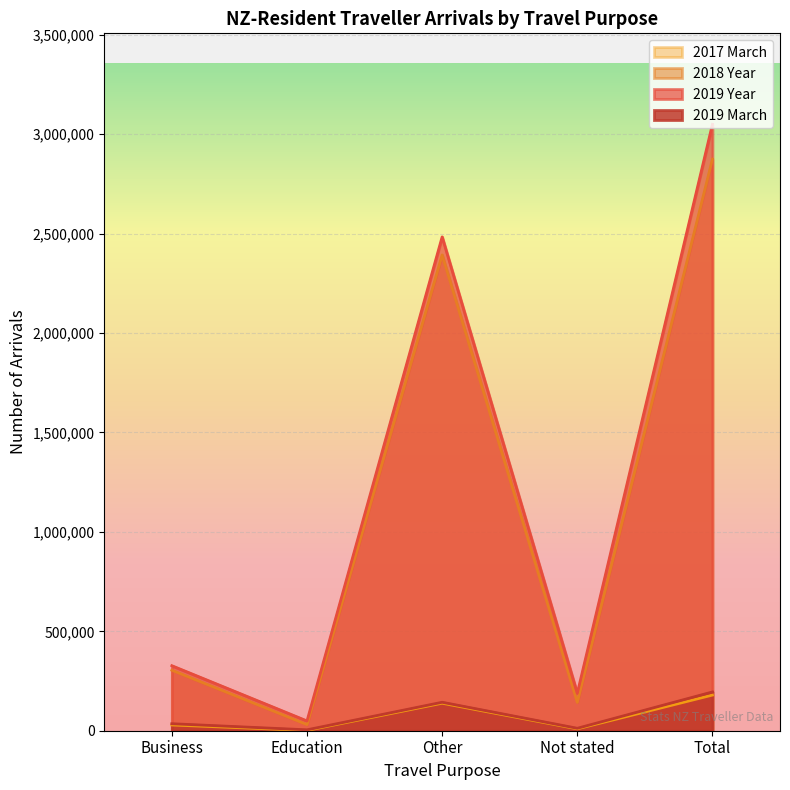

Reading left to right, transcribe all the data shown in this chart.

2019 March: Business=35143	Education=4533	Other=143092	Not stated=12221	Total=194989
2019 Year: Business=326936	Education=49040	Other=2483401	Not stated=188082	Total=3049723
2018 Year: Business=304180	Education=30800	Other=2392700	Not stated=142554	Total=2874455
2017 March: Business=28860	Education=1360	Other=138280	Not stated=9267	Total=179276